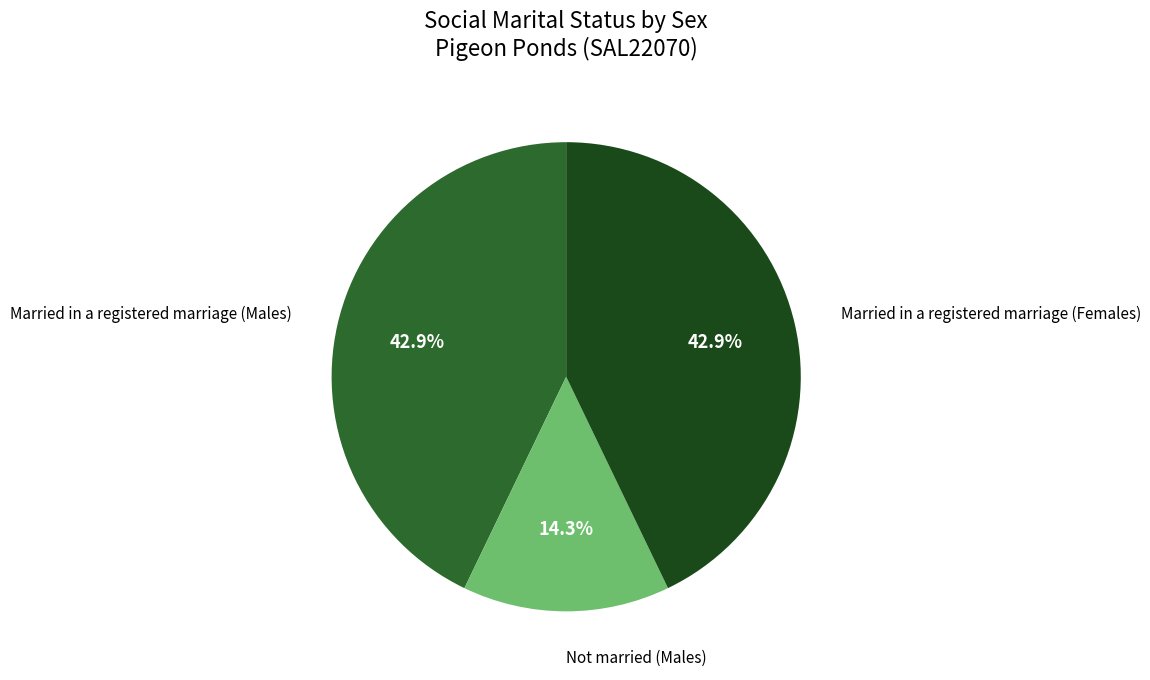

Does any single category account for the majority?

No